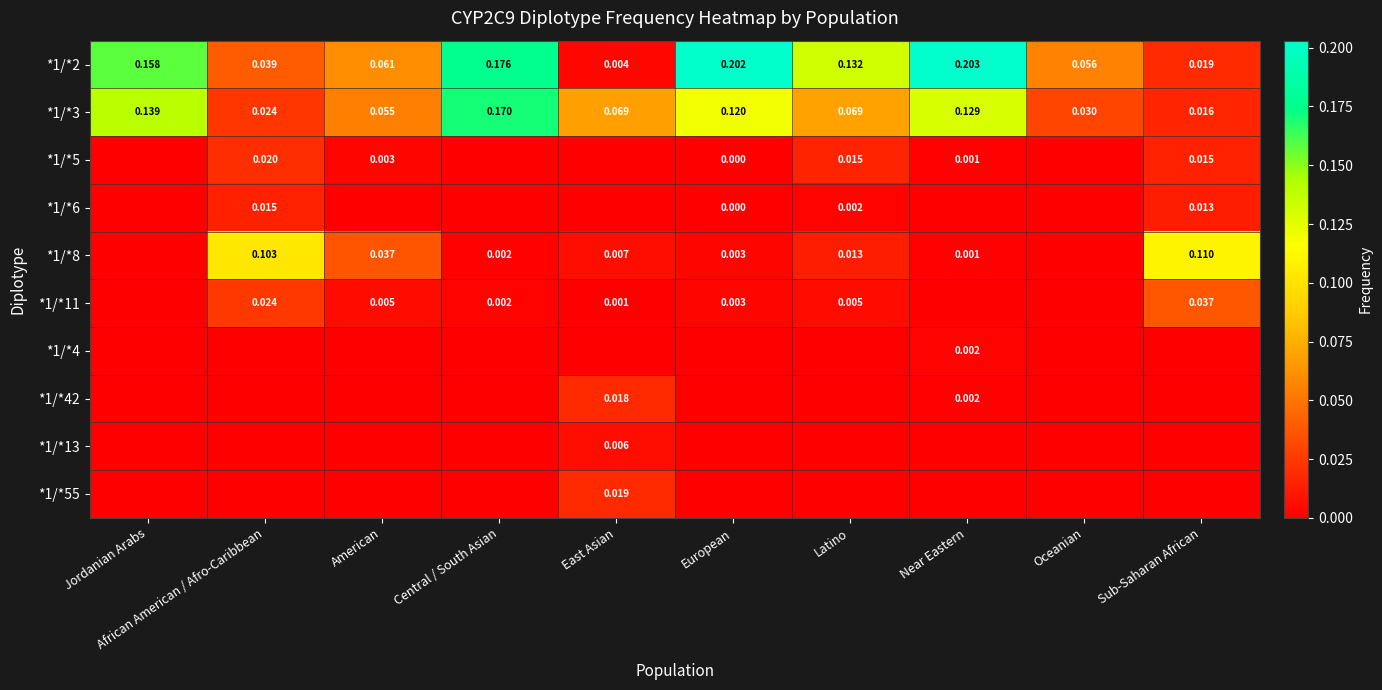

What is the sum of the *1/*8 values at Central / South Asian and African American / Afro-Caribbean?

0.1